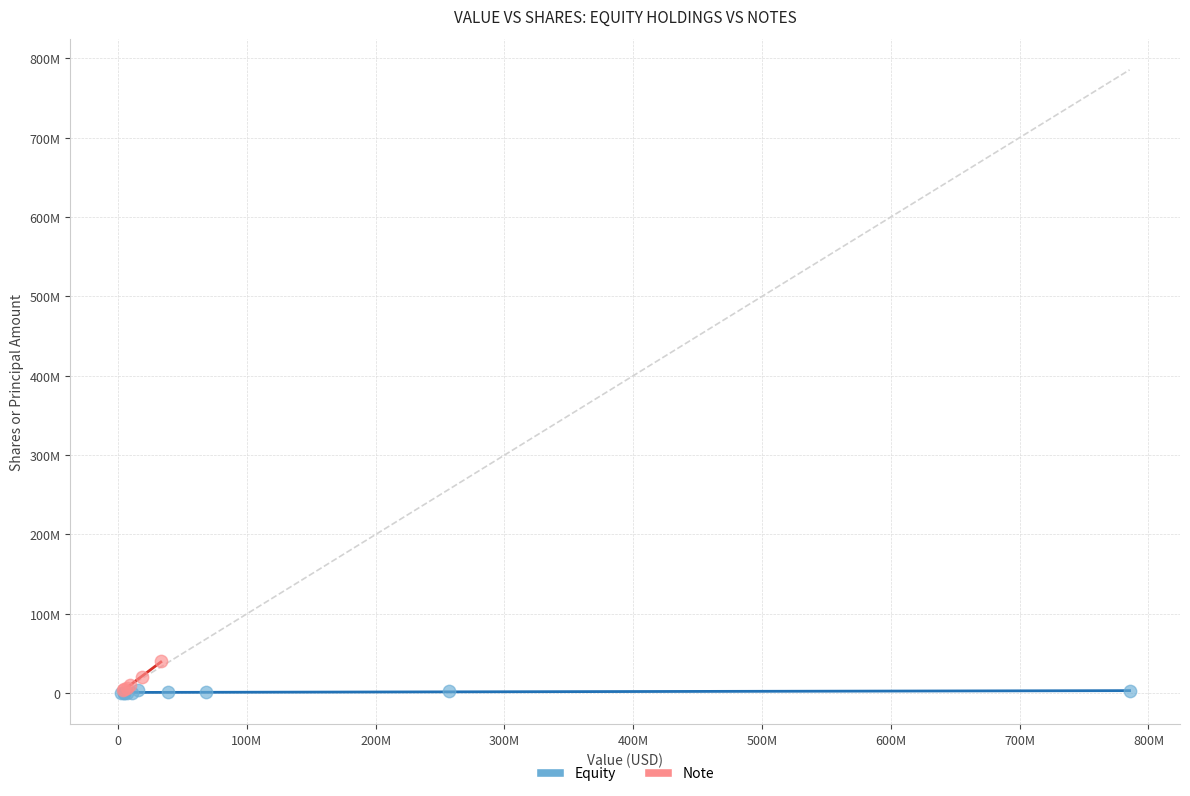

Which series contains the highest Y value?

Note